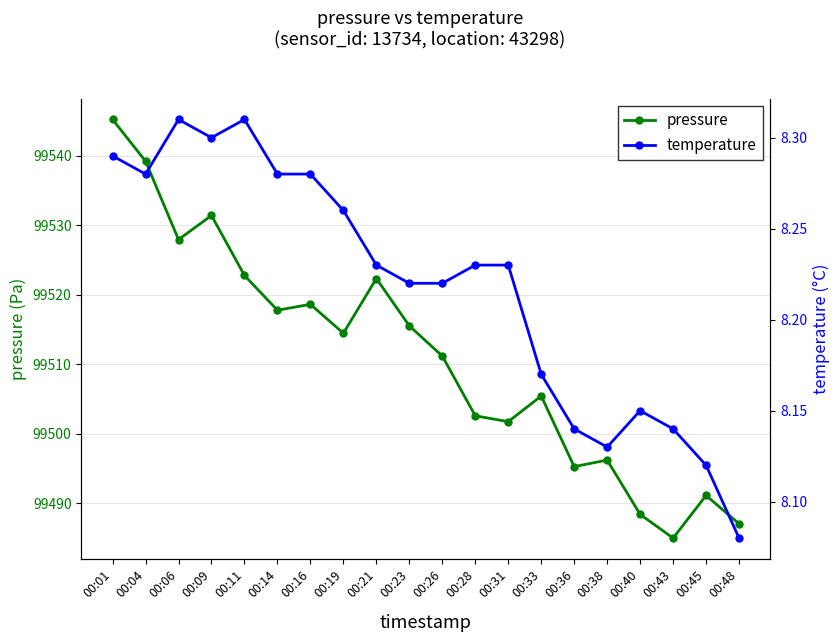

Count the temperature values in the range 8 to 9.

20